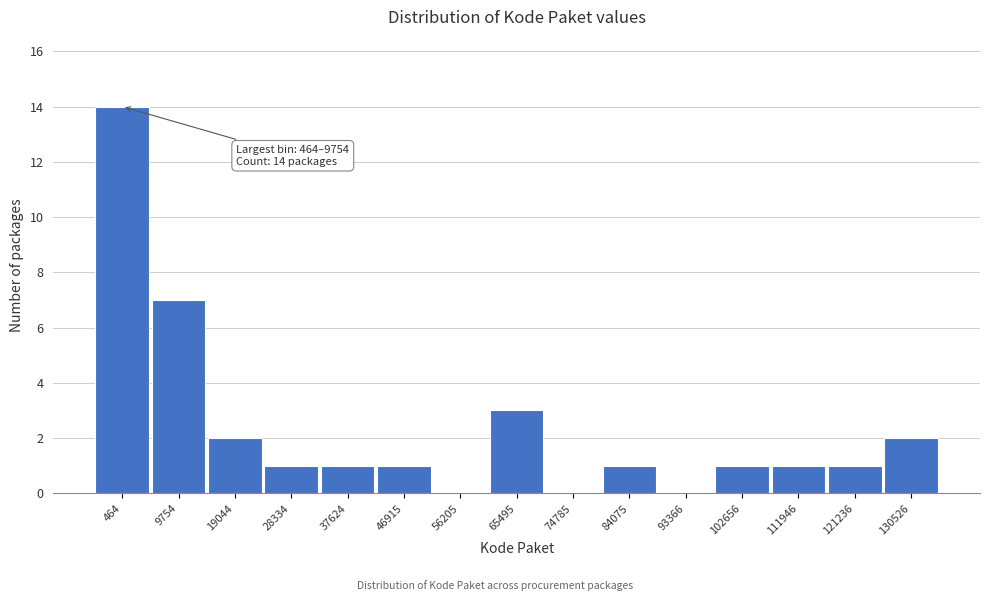

Reading right to left, transcribe all the data shown in this chart.

130526=2	121236=1	111946=1	102656=1	93366=0	84075=1	74785=0	65495=3	56205=0	46915=1	37624=1	28334=1	19044=2	9754=7	464=14